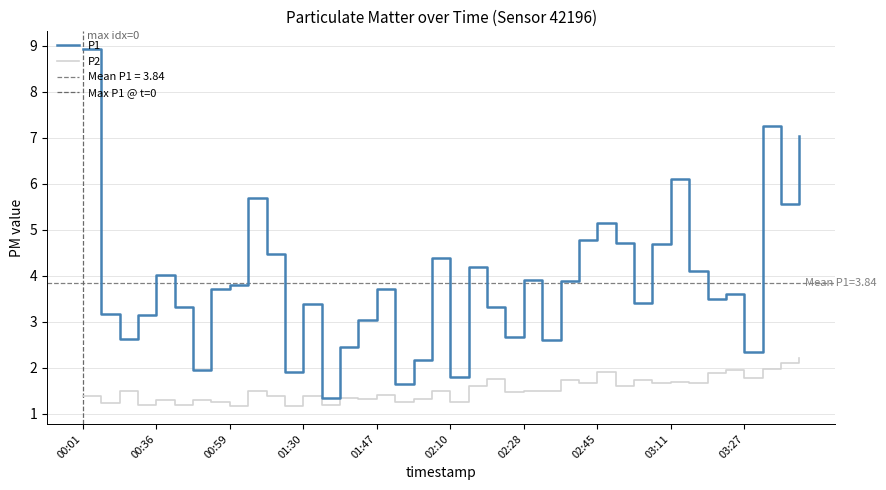

True or false: P2 and P1 intersect in this chart.

False